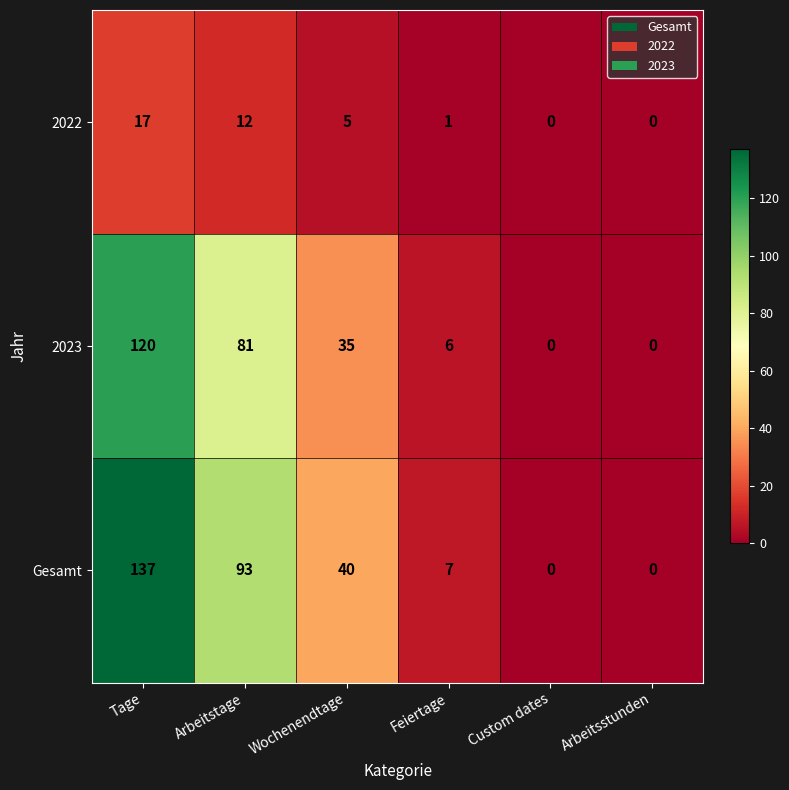

Which series has the largest total across all categories?

Gesamt